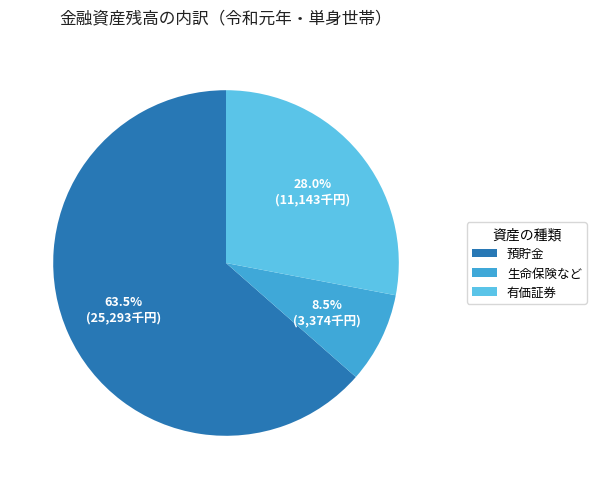

Do 有価証券 and 生命保険など together represent more than half of the pie?

No